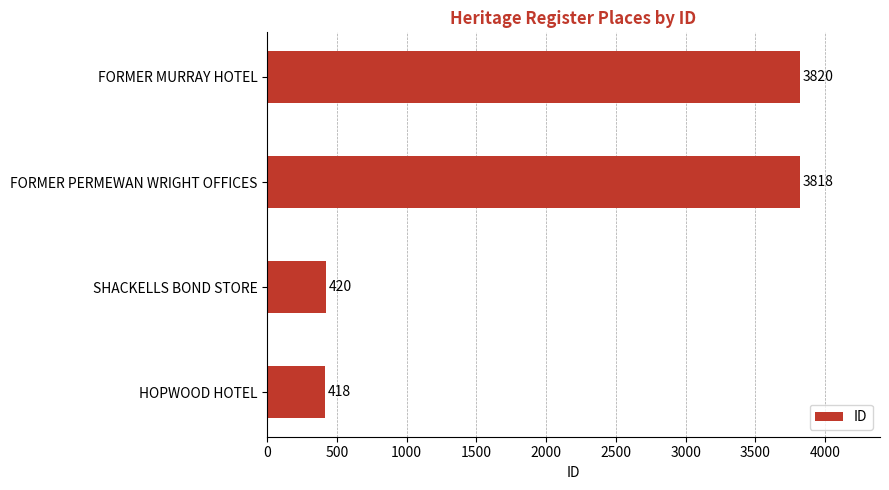

Is it true that the value at FORMER MURRAY HOTEL is 2421?

False